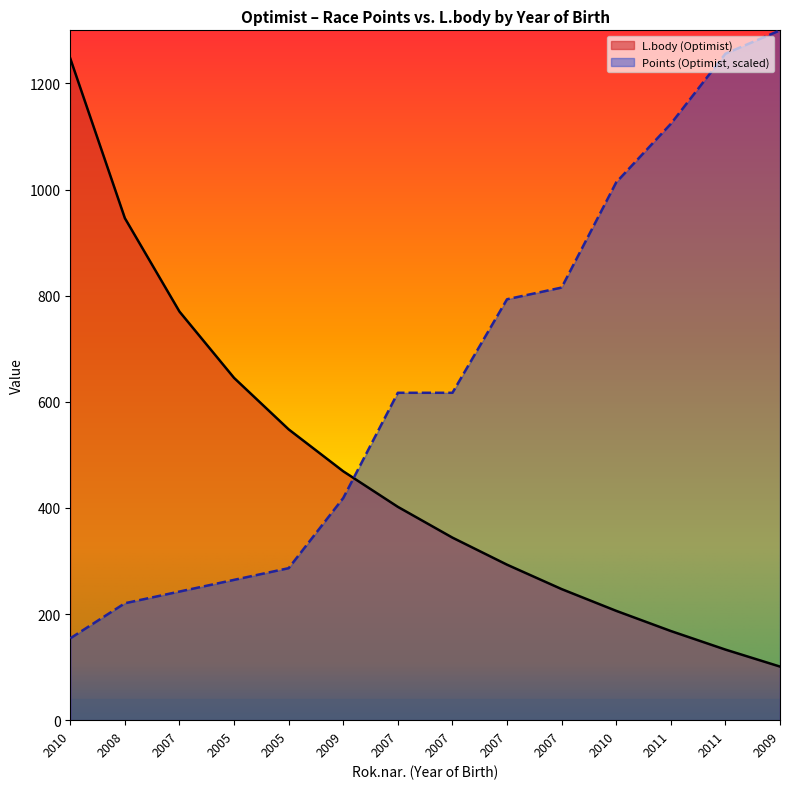

Count the number of data series in this chart.

2